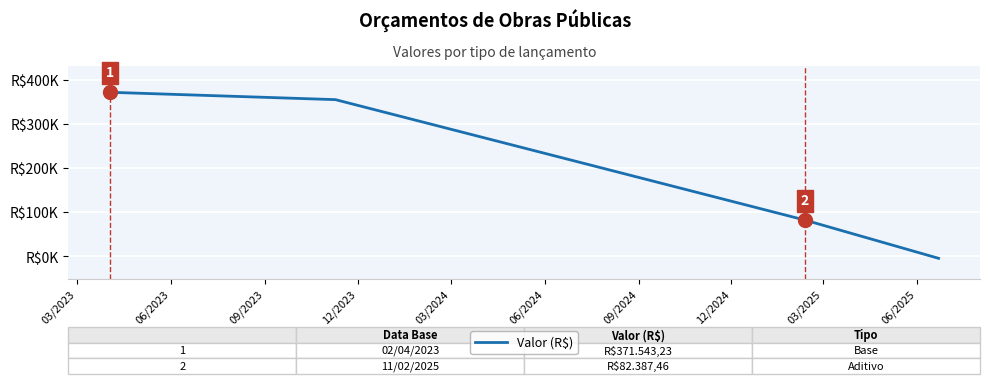

Is this an area chart (filled region under the line)?

No